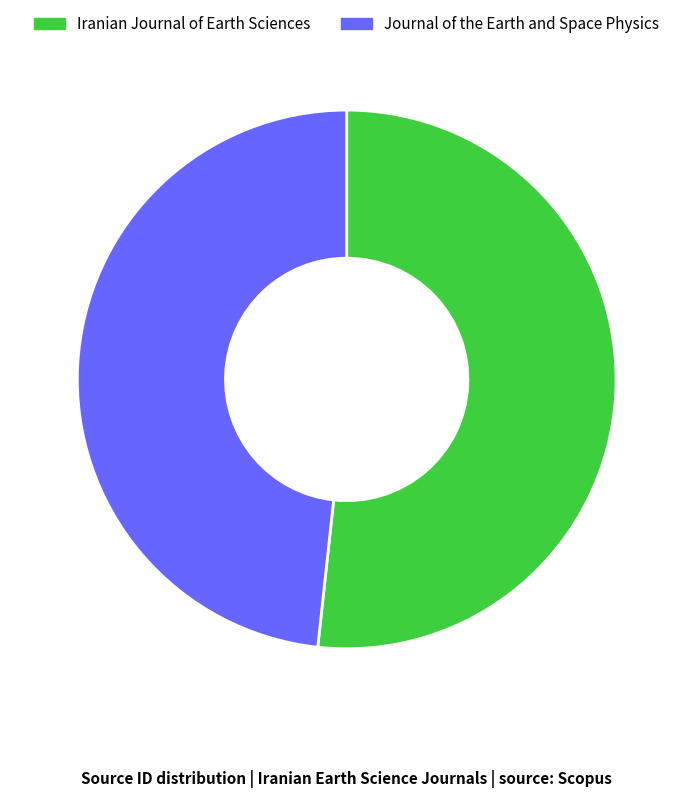

Is the sum of Iranian Journal of Earth Sciences and Journal of the Earth and Space Physics greater than half?

Yes